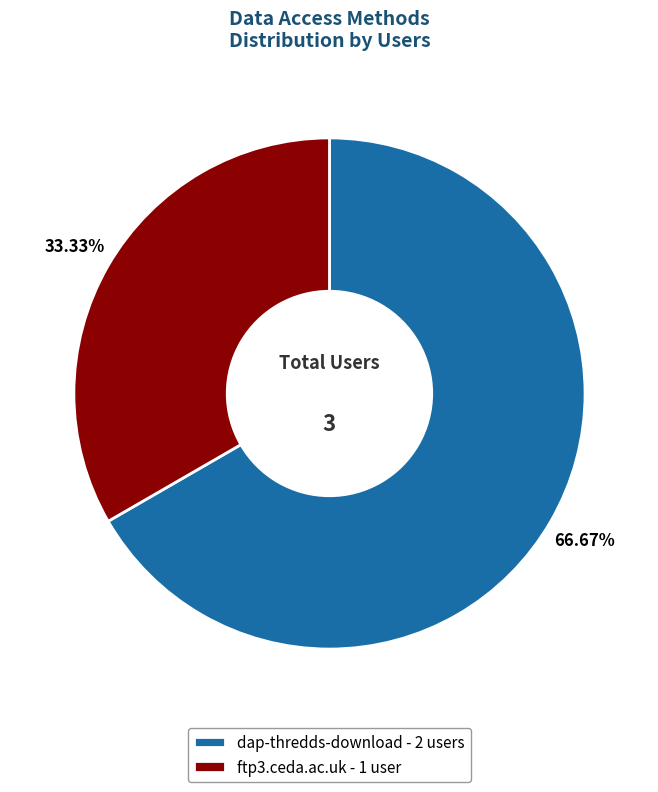

To the nearest percent, what is the combined percentage of dap-thredds-download and ftp3.ceda.ac.uk?

100%